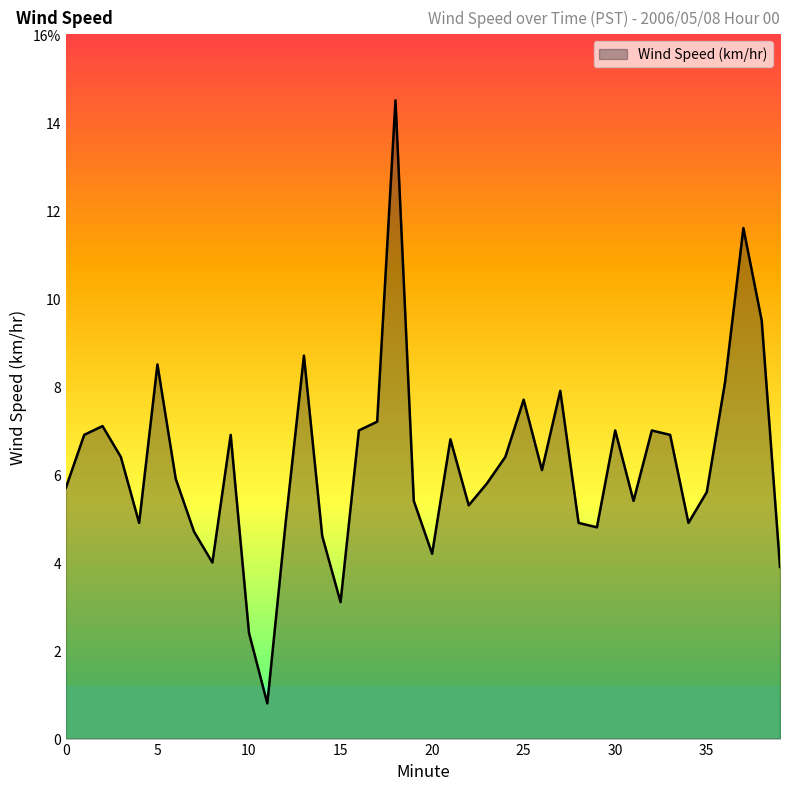

Is this an area chart (filled region under the line)?

Yes